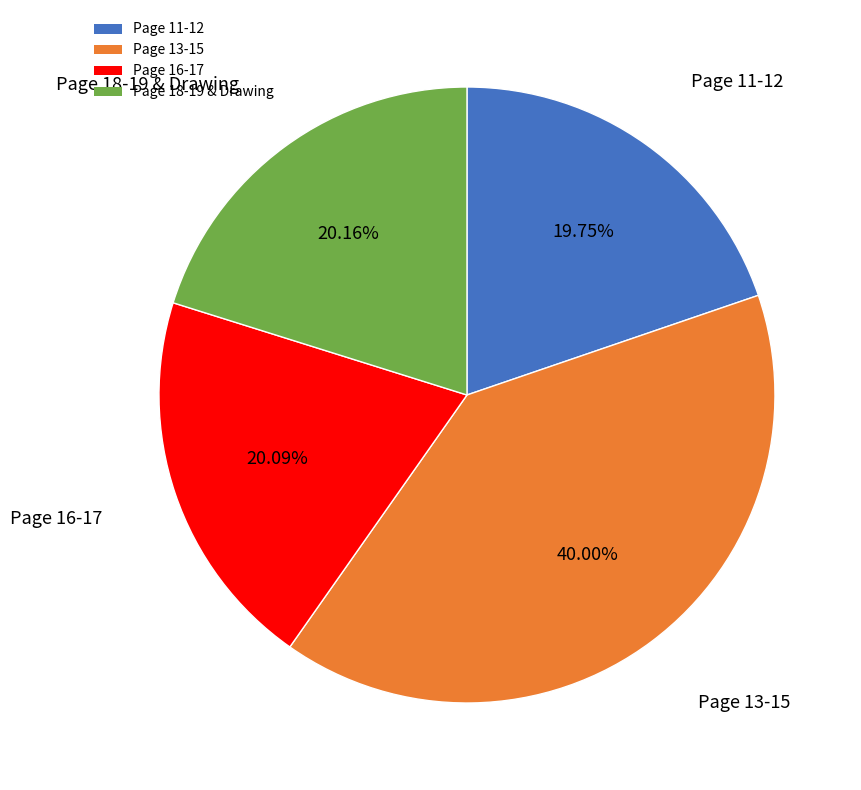

Combined, do Page 11-12 and Page 16-17 account for over 50%?

No